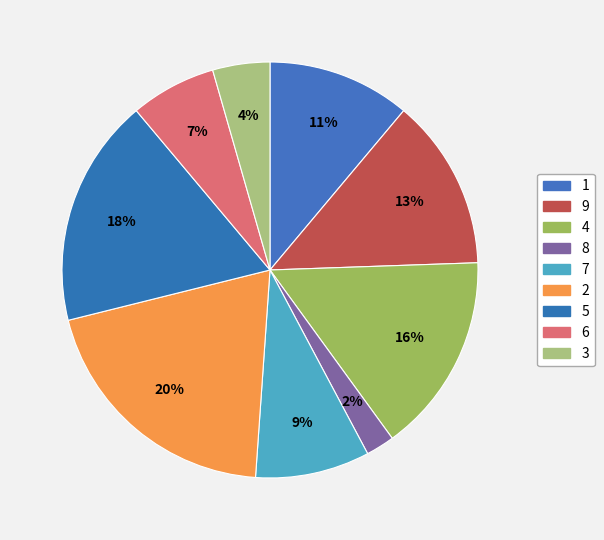

Count the number of slices in the pie.

9